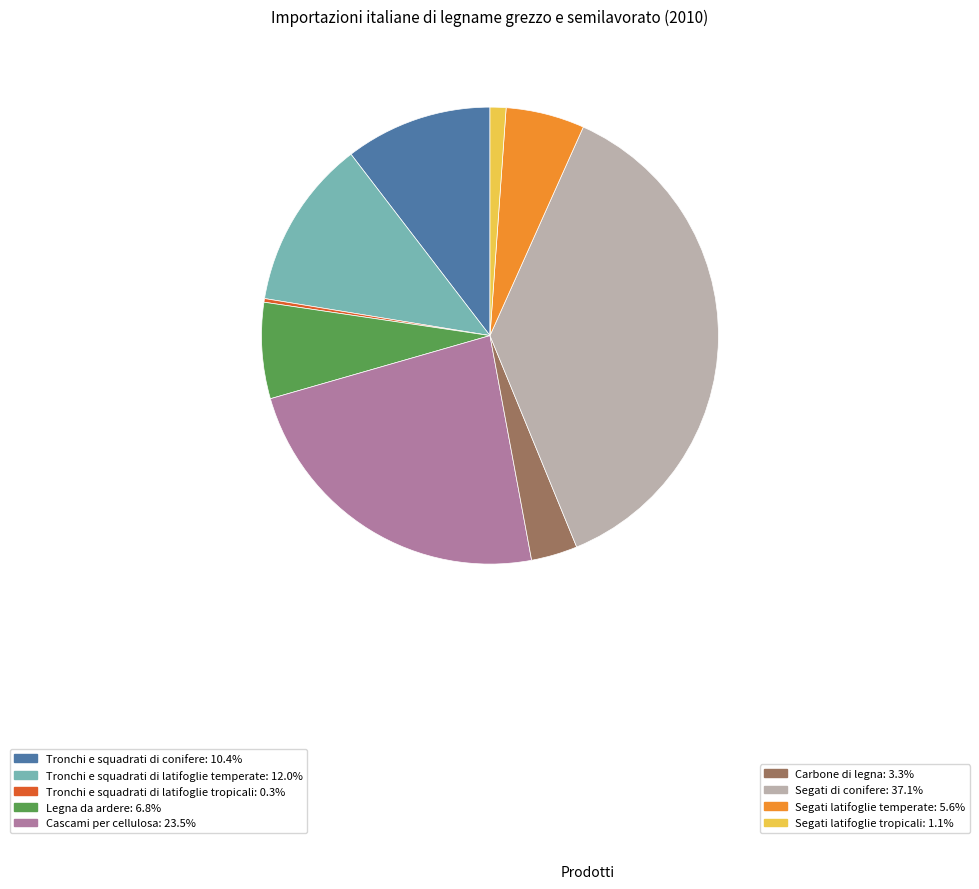

Is there any slice that represents more than half of the pie?

No